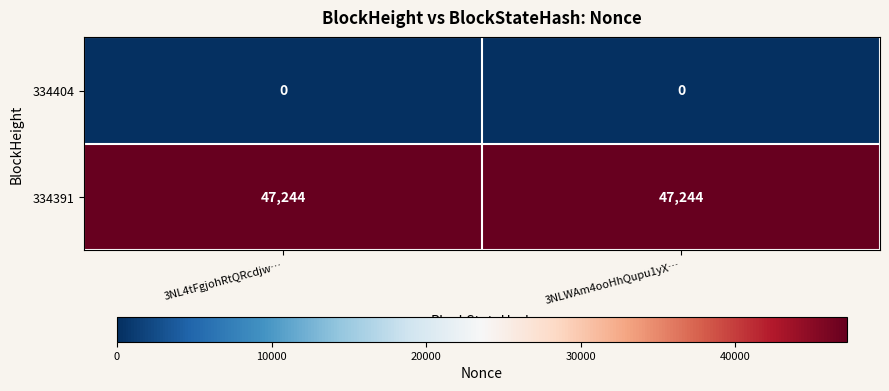

What is the approximate value of 334391 at 3NL4tFgjohRtQRcdjw…?

47244